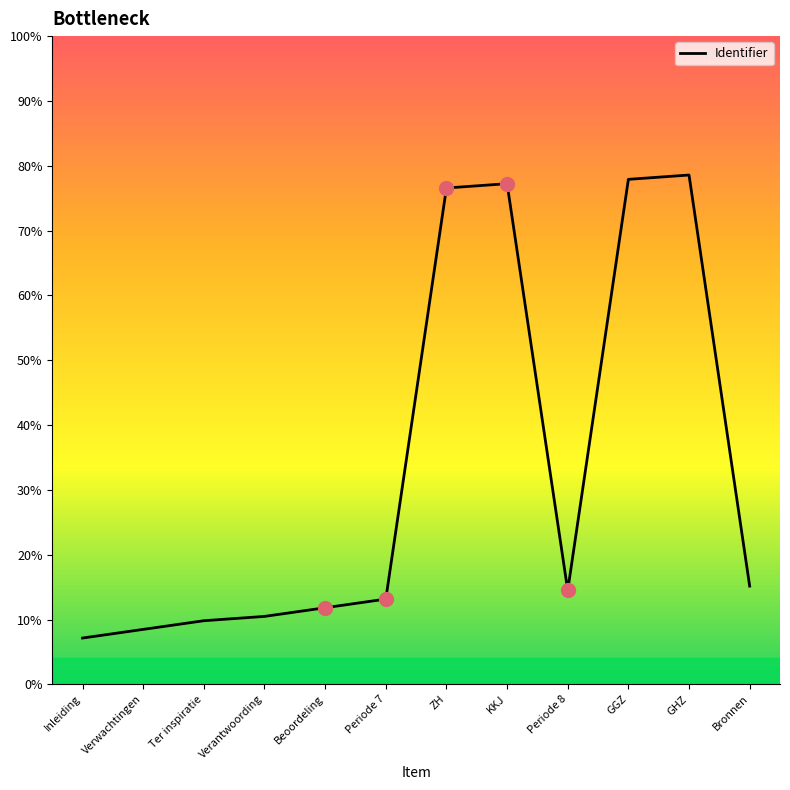

At which label is the value closest to 5791517?

Bronnen